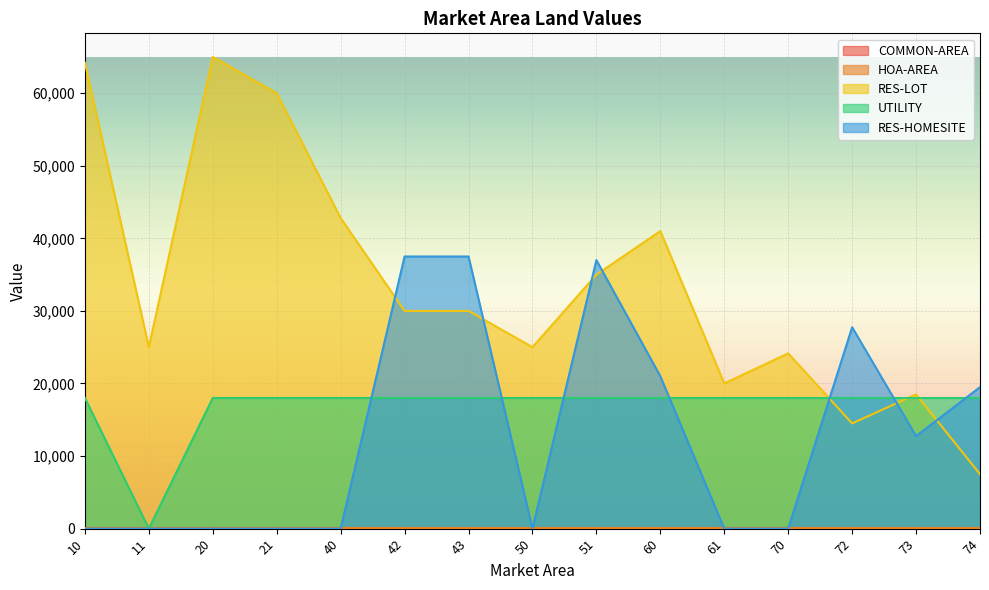

Reading left to right, list all the values displayed in this chart.

RES-LOT: 64200	25000	65000	60000	42800	30000	30000	25000	35000	41000	20000	24150	14500	18500	7500
UTILITY: 18000	0	18000	18000	18000	18000	18000	18000	18000	18000	18000	18000	18000	18000	18000
RES-HOMESITE: 0	0	0	0	0	37500	37500	0	37000	21000	0	0	27750	12750	19500